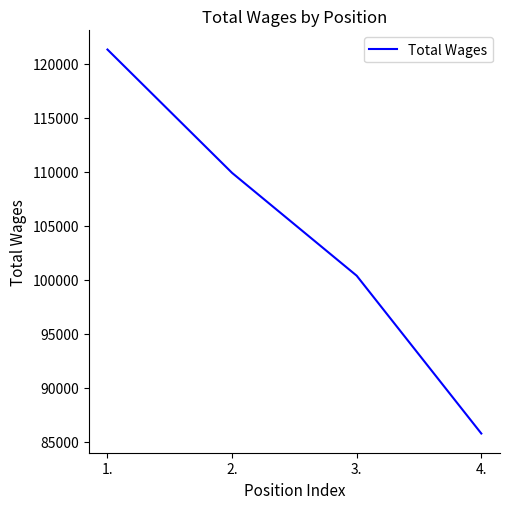

Reading left to right, extract all data points from this chart.

121302	109891	100381	85784